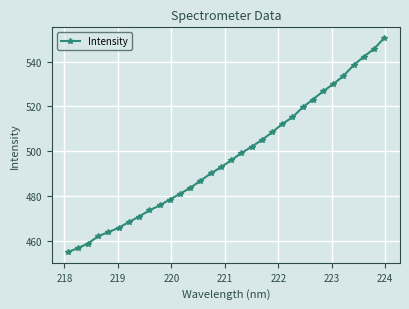

How many data points does each series have?

32